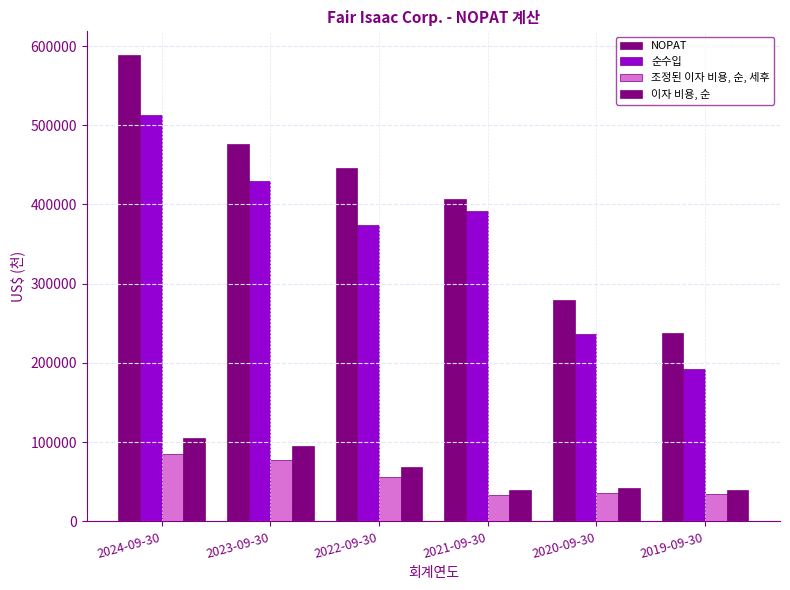

True or false: NOPAT has a value of 100762 at 2023-09-30.

False